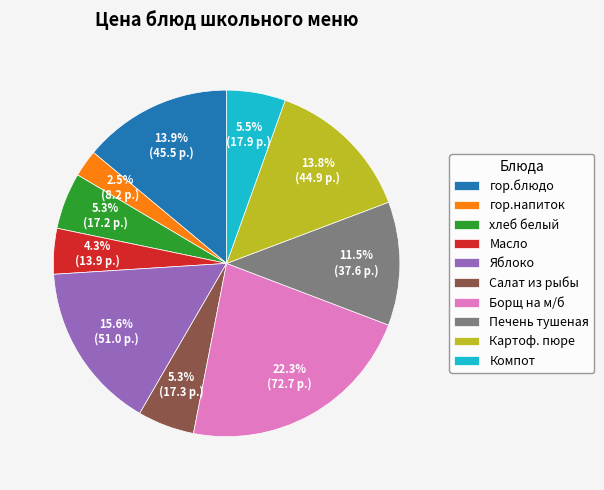

To the nearest percent, what portion does Борщ на м/б represent?

22%